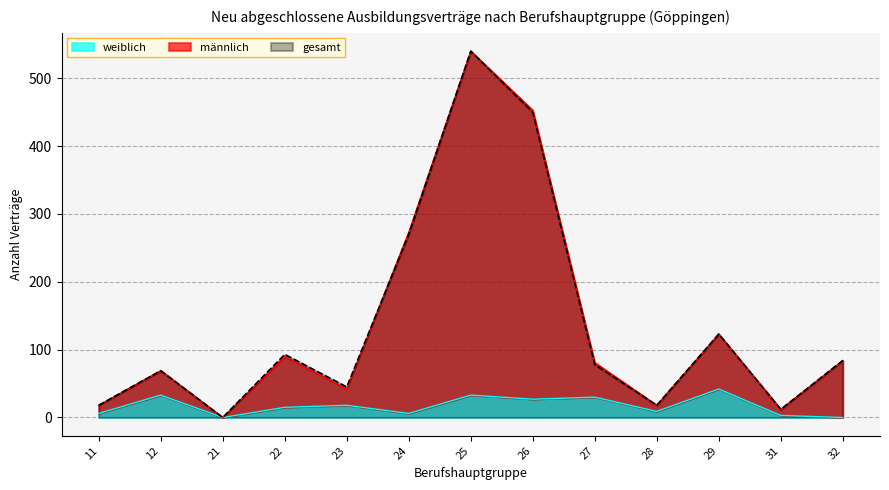

The männlich series shows 540 at 25. True or false?

True